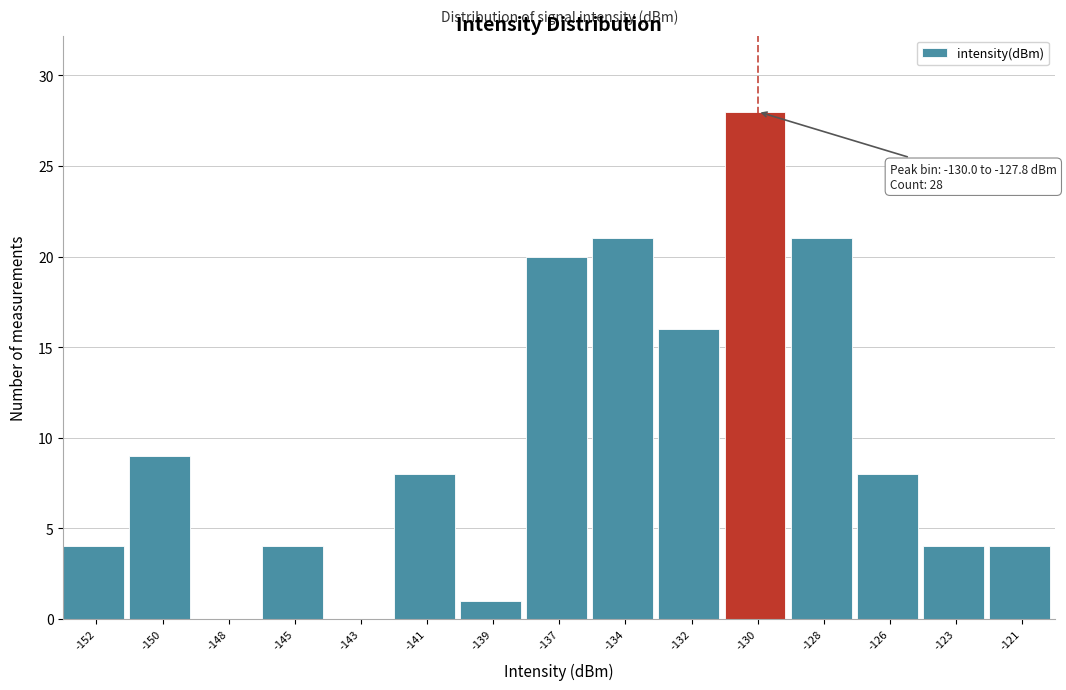

Reading right to left, what are all the values shown in this chart?

-121=4	-123=4	-126=8	-128=21	-130=28	-132=16	-134=21	-137=20	-139=1	-141=8	-143=0	-145=4	-148=0	-150=9	-152=4